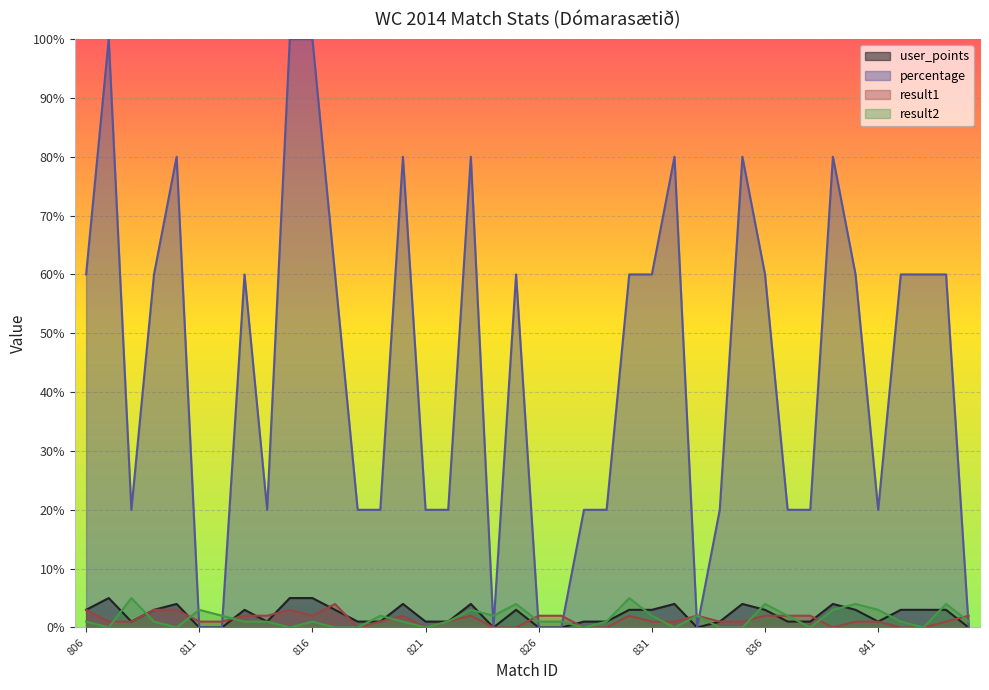

The user_points series shows 104 at 836. True or false?

False